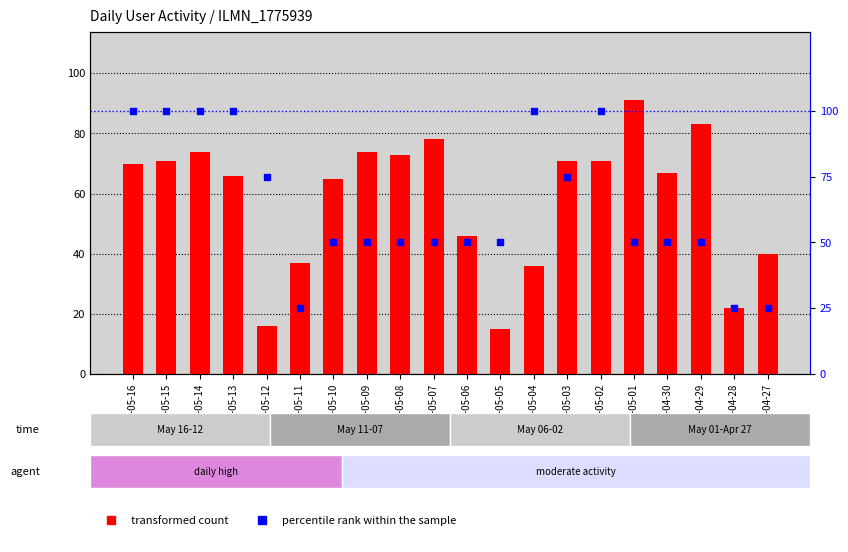

At how many categories does at least one series exceed 47?

17